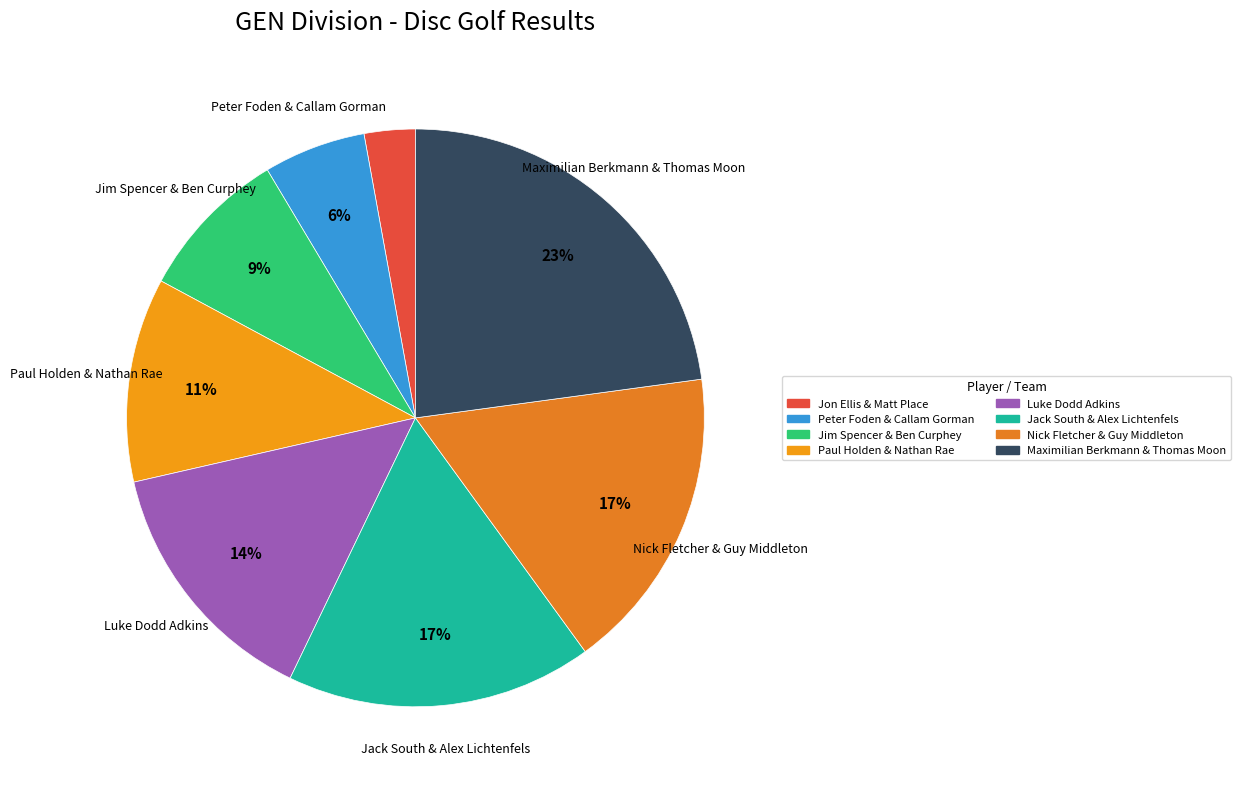

Rank the categories by value from lowest to highest.

Jon Ellis & Matt Place, Peter Foden & Callam Gorman, Jim Spencer & Ben Curphey, Paul Holden & Nathan Rae, Luke Dodd Adkins, Jack South & Alex Lichtenfels, Nick Fletcher & Guy Middleton, Maximilian Berkmann & Thomas Moon